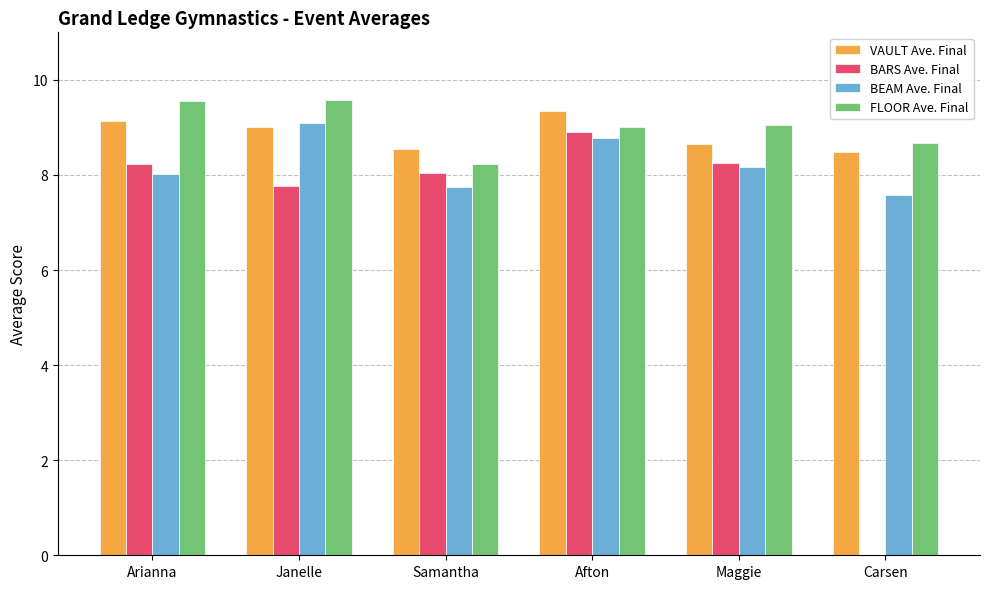

Between Samantha and Maggie, which series saw the biggest shift?

FLOOR Ave. Final